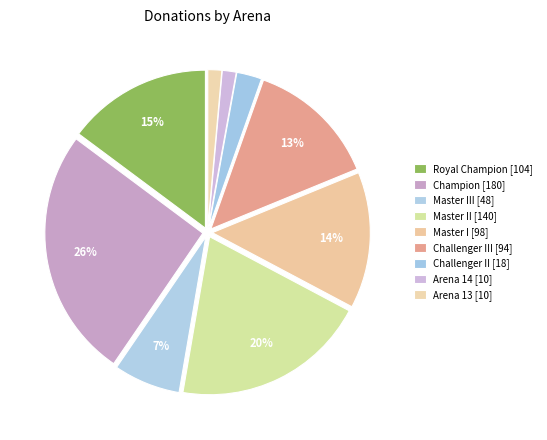

How many segments does this pie chart have?

9